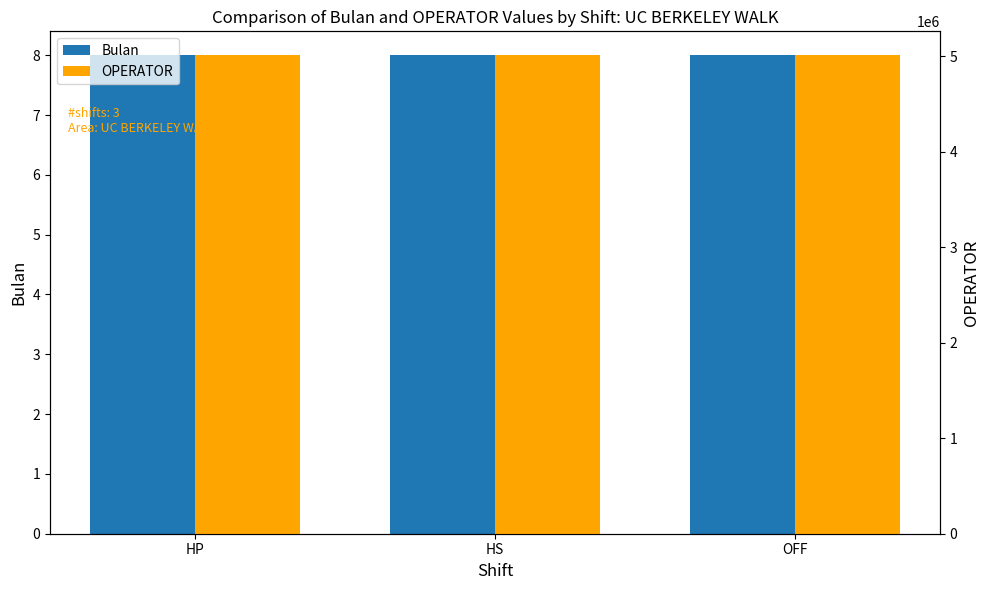

Is it true that OPERATOR equals 5011274 at HS?

True